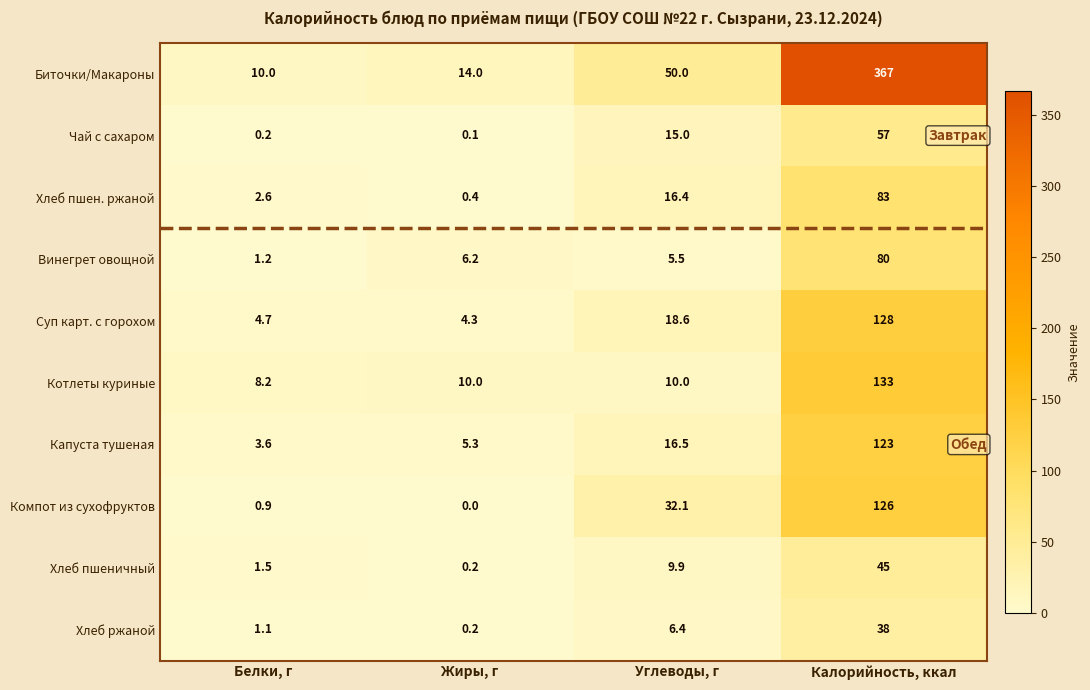

What is the total value across all series at Жиры, г?

40.7